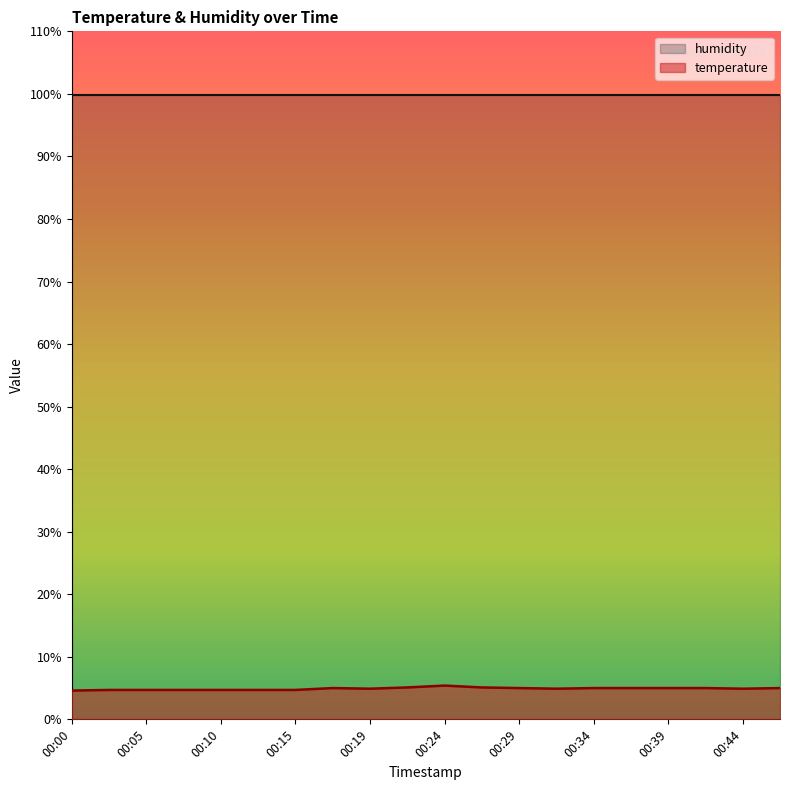

Where is the first local maximum?

00:17